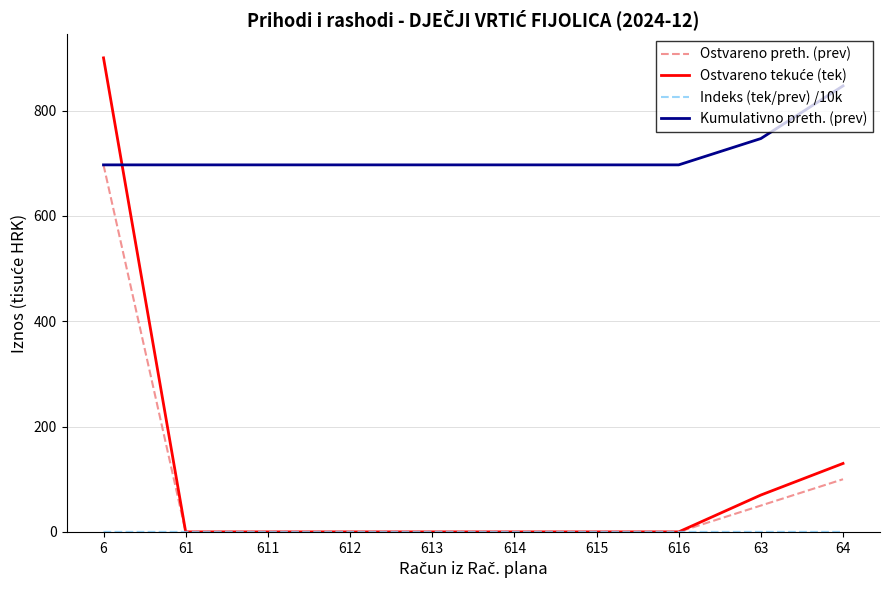

At which label does Kumulativno preth. (prev) reach its peak?

64